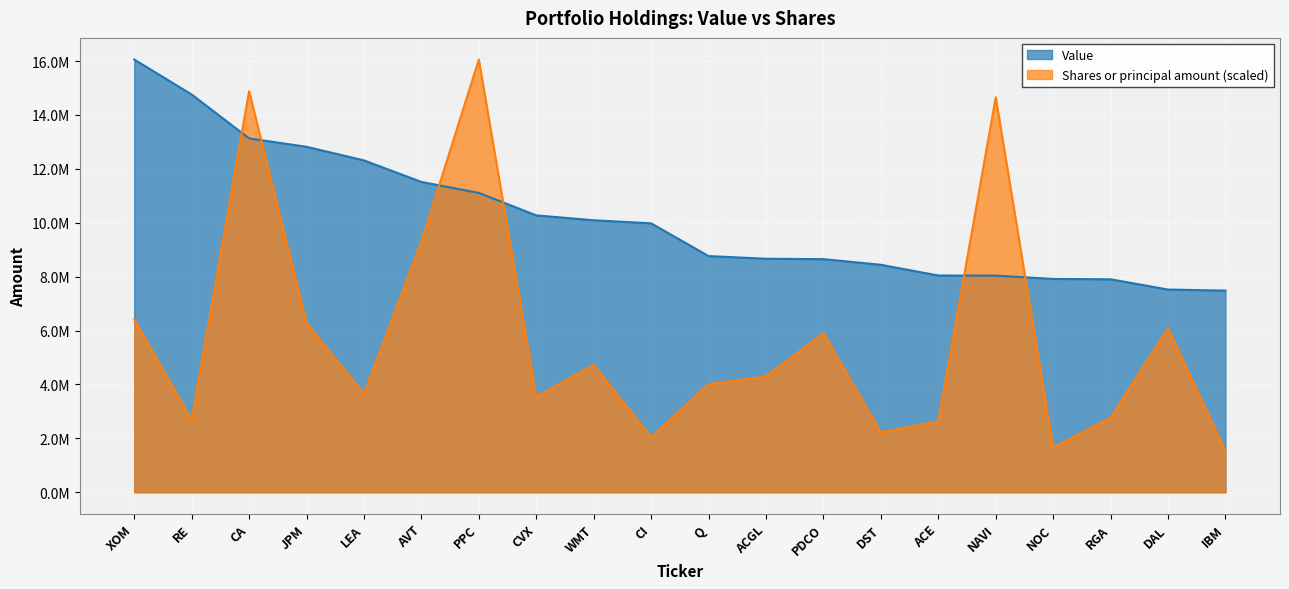

List the series in order of their peak value, highest first.

Value, Shares or principal amount